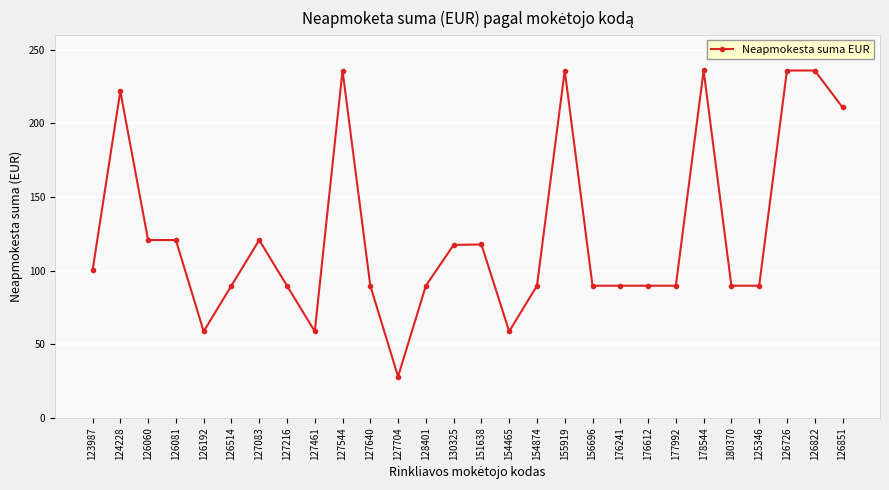

Approximately how many times larger is the value at 126081 compared to 126192?

2.1